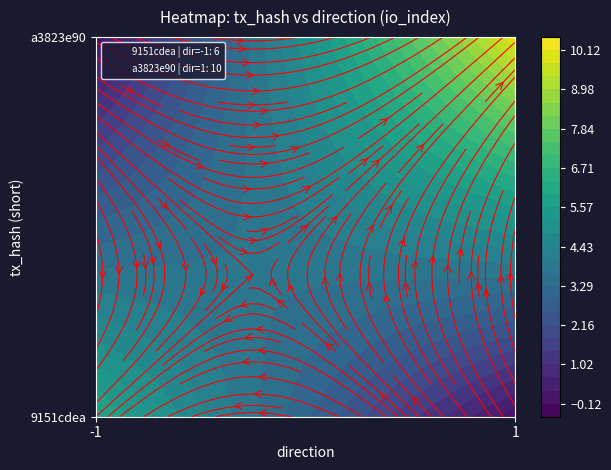

The value of 9151cdea at io_index is 2. True or false?

False